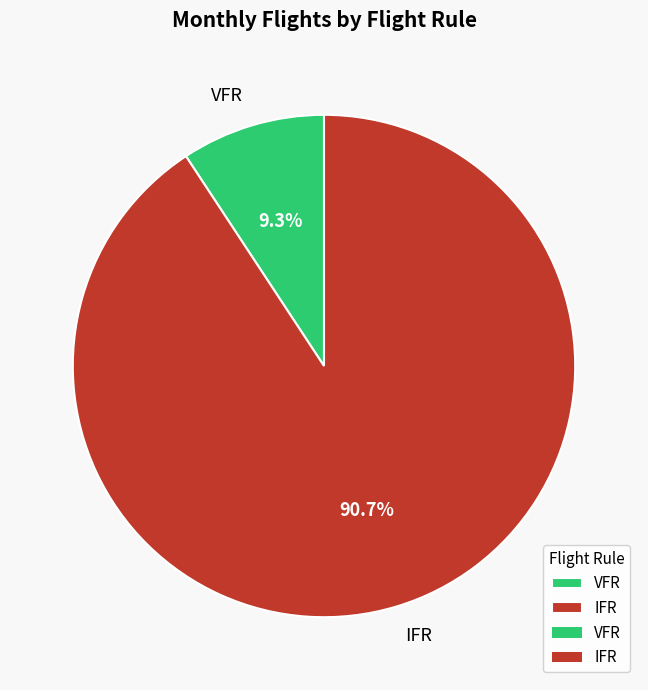

Count the number of slices in the pie.

2